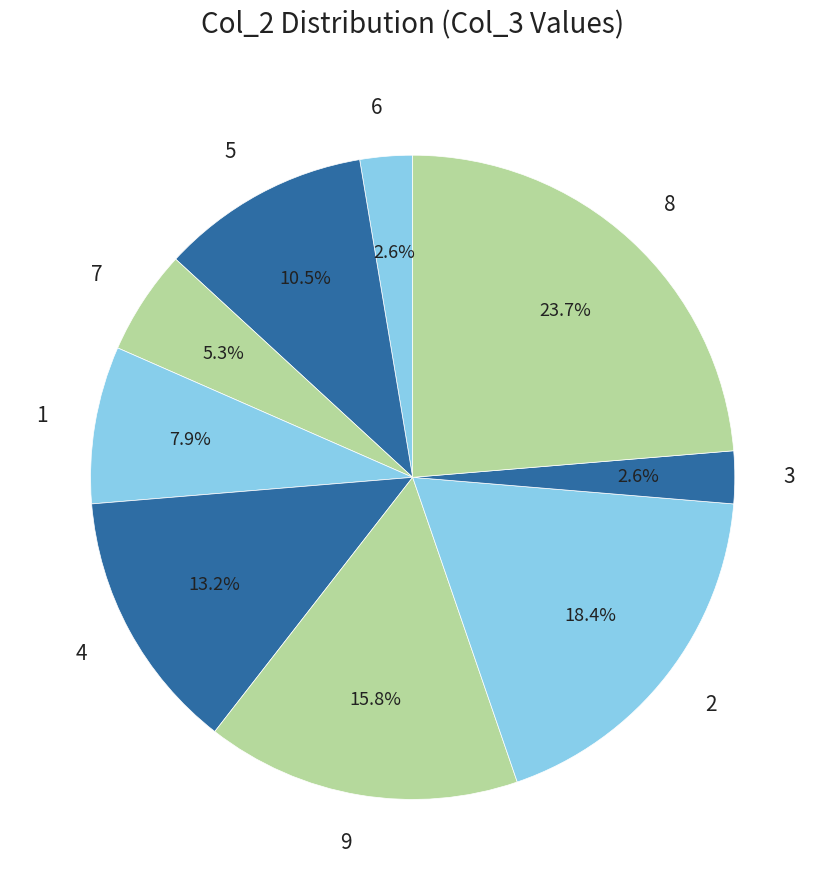

Is it true that 7 is 1% of the pie?

False